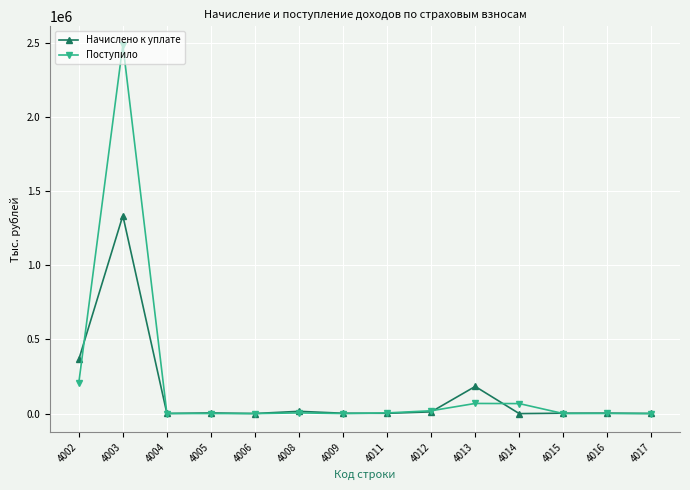

What is the sum of all Поступило values?

2864279